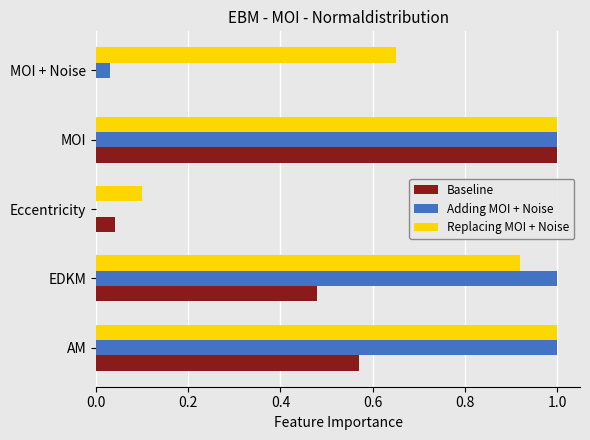

The value of Replacing MOI + Noise at MOI is 1.0. True or false?

True